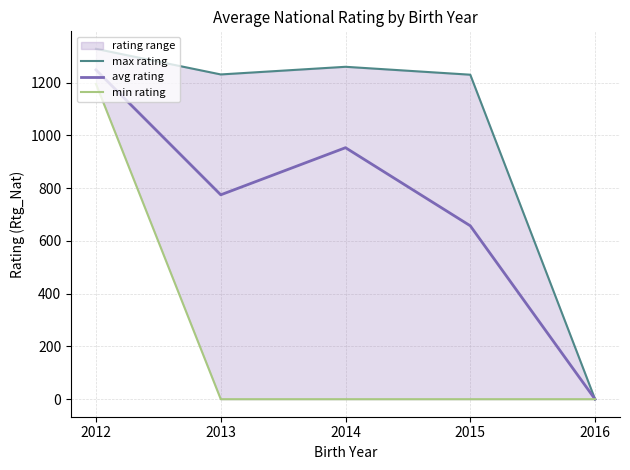

Between 2012 and 2015, which is larger?

2012